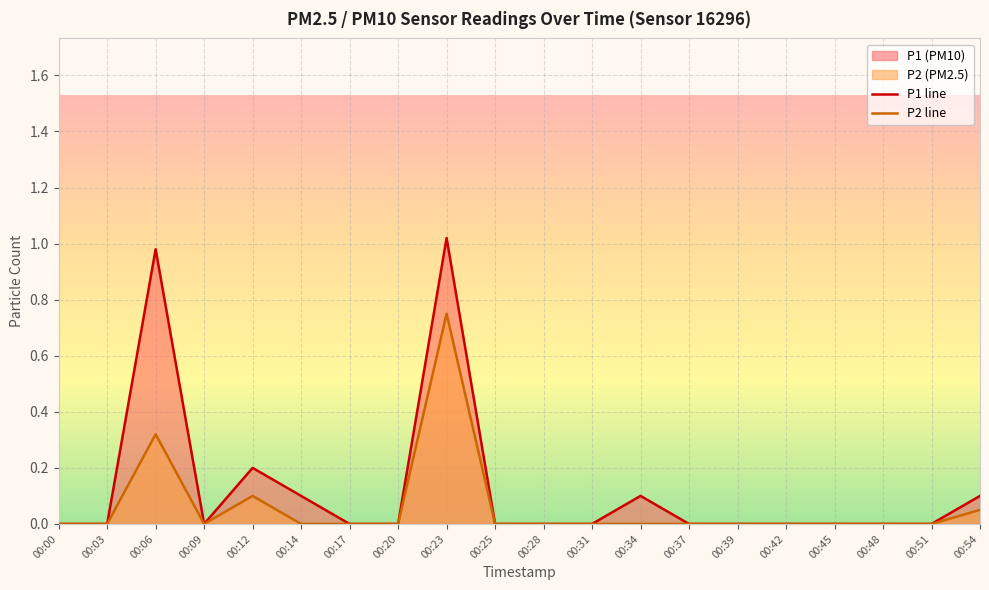

What is the value of the P2 line point at the 3rd from the left?

0.3